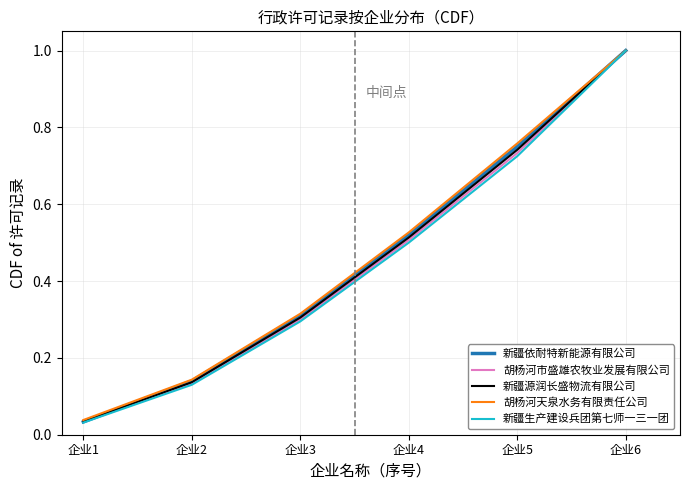

Which series has the largest range (max minus min)?

新疆生产建设兵团第七师一三一团